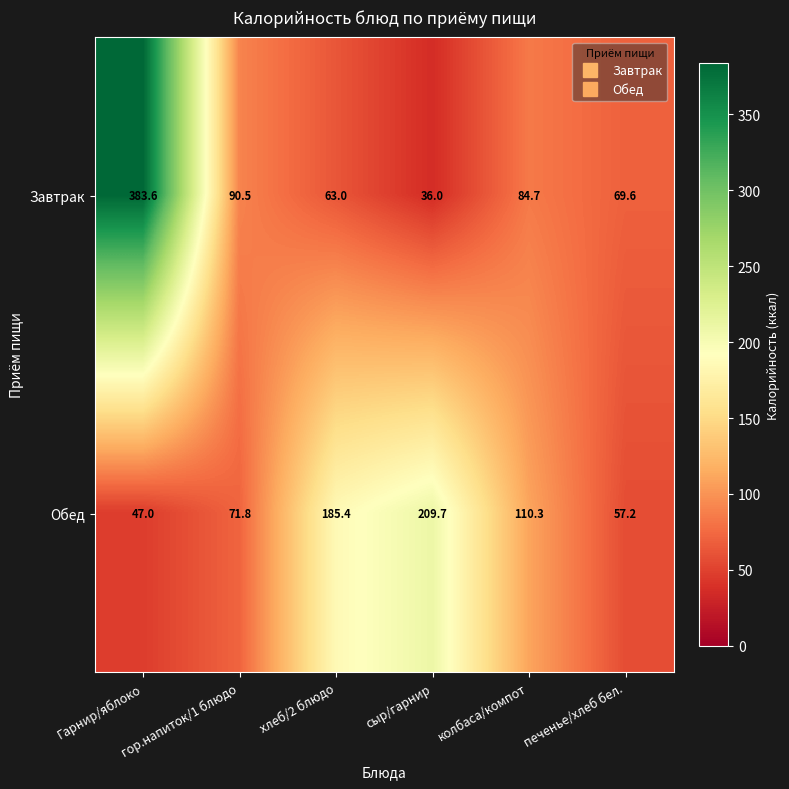

How many data points in Завтрак are above 84?

3